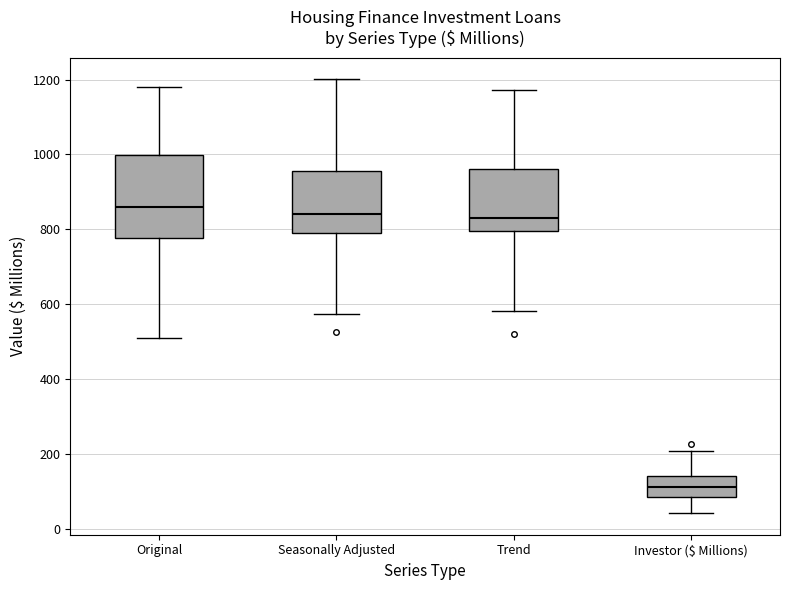

Where does the upper whisker of the box for Original end on the y-axis? The values are not printed on the chart, so give them approximately, as read against the axis.

1180